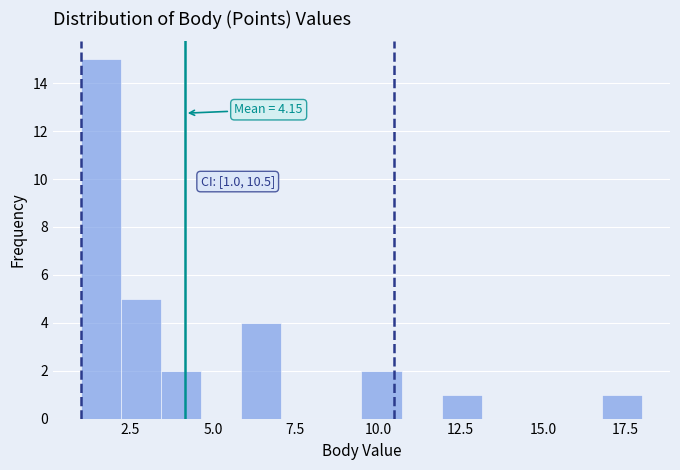

Around what value on the x-axis is the tallest bar? Give the approximate position of its centre, as read against the axis.

1.5